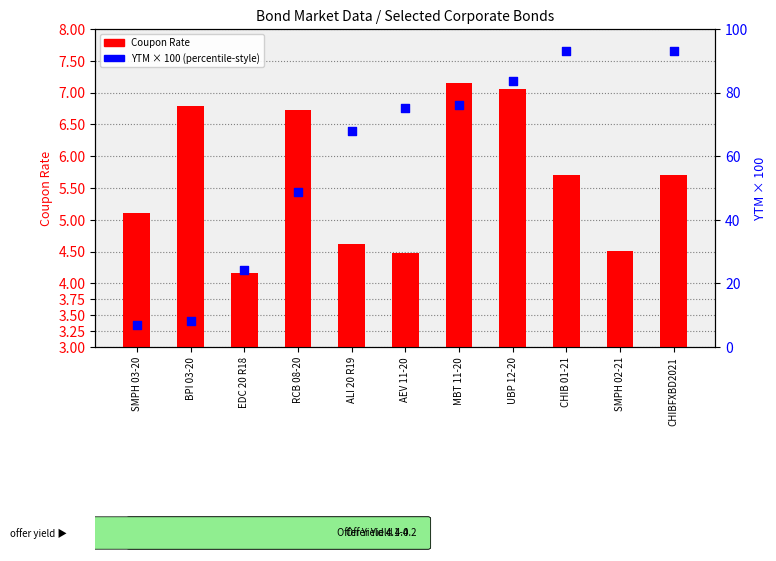

What is the total value across all series at MBT 11-20?

83.2